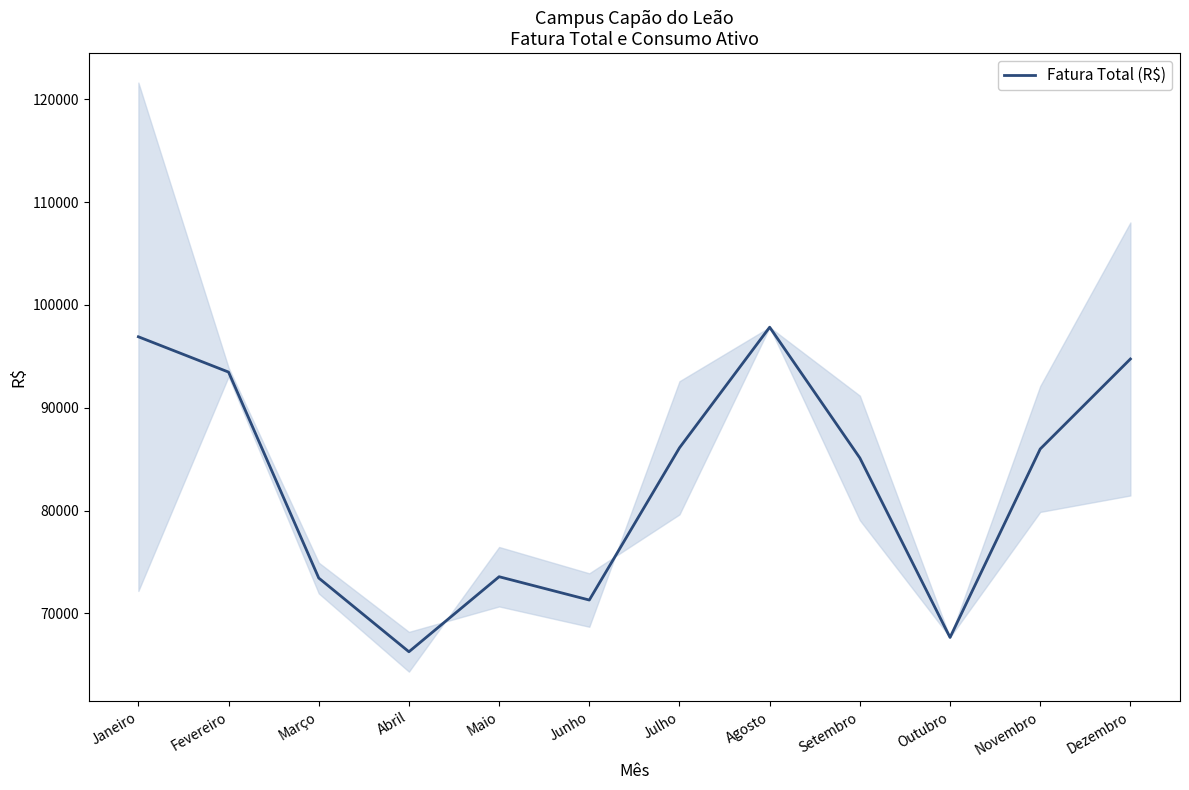

At which category does the chart reach its peak across all series?

Agosto